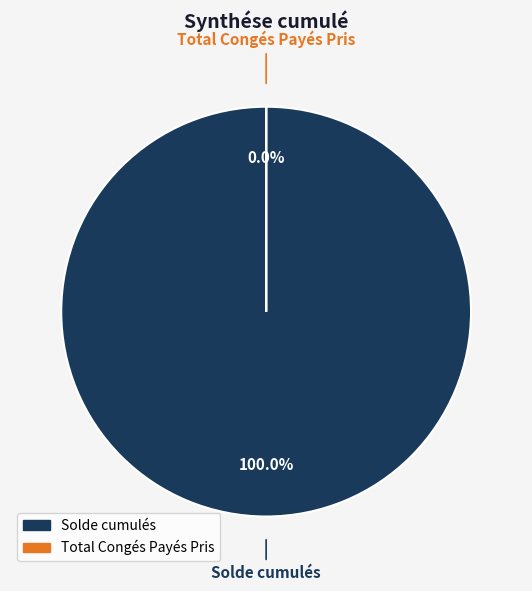

To the nearest percent, what is the difference between the Total Congés Payés Pris and Solde cumulés slice percentages?

100%